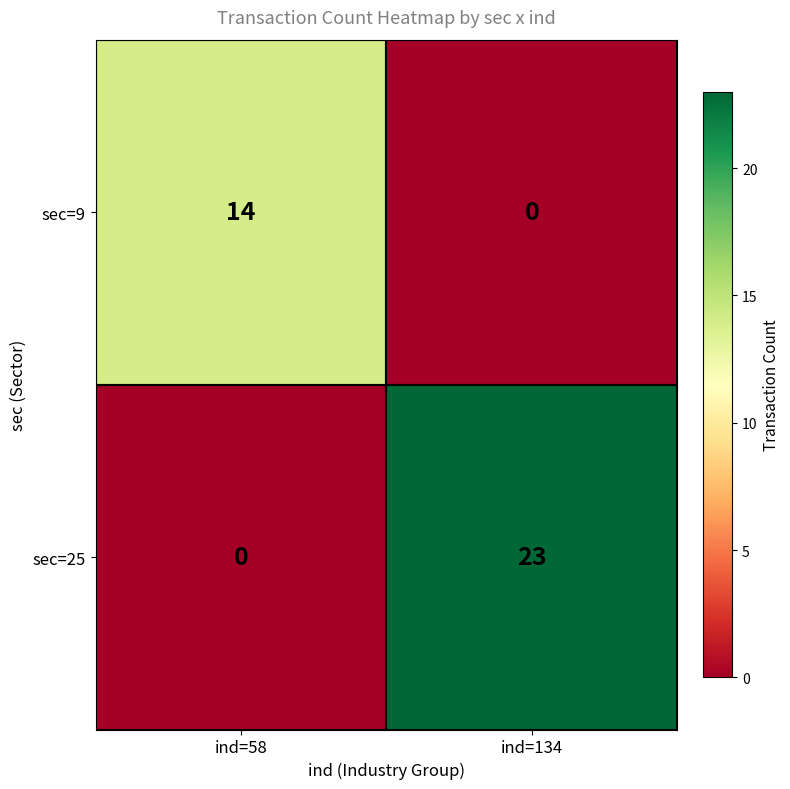

How many data points does each series have?

2